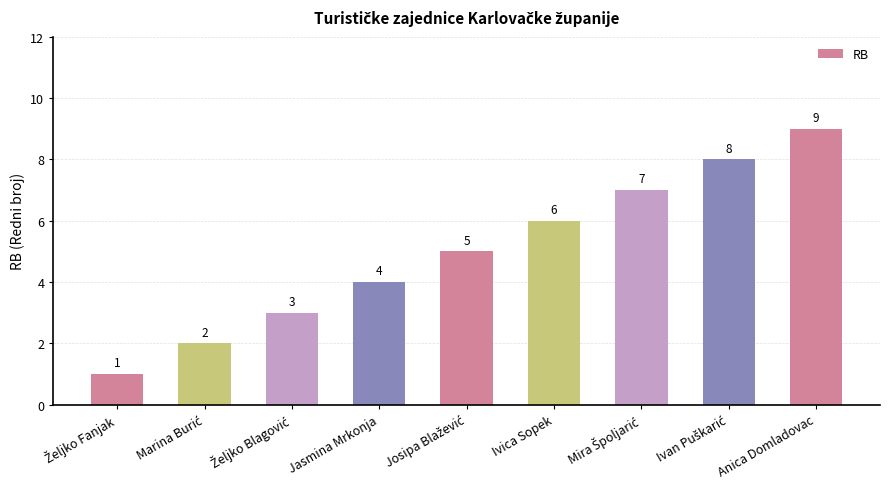

The value at Jasmina Mrkonja is 6. True or false?

False